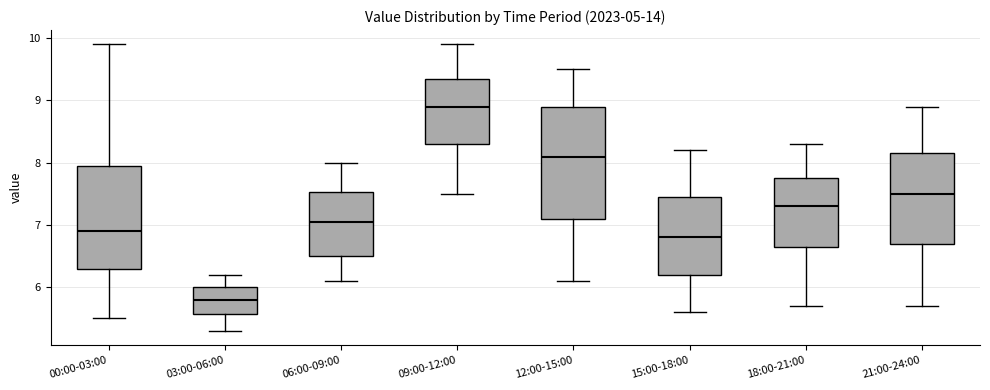

Where does the upper whisker of the box for 00:00-03:00 end on the y-axis? The values are not printed on the chart, so give them approximately, as read against the axis.

9.9